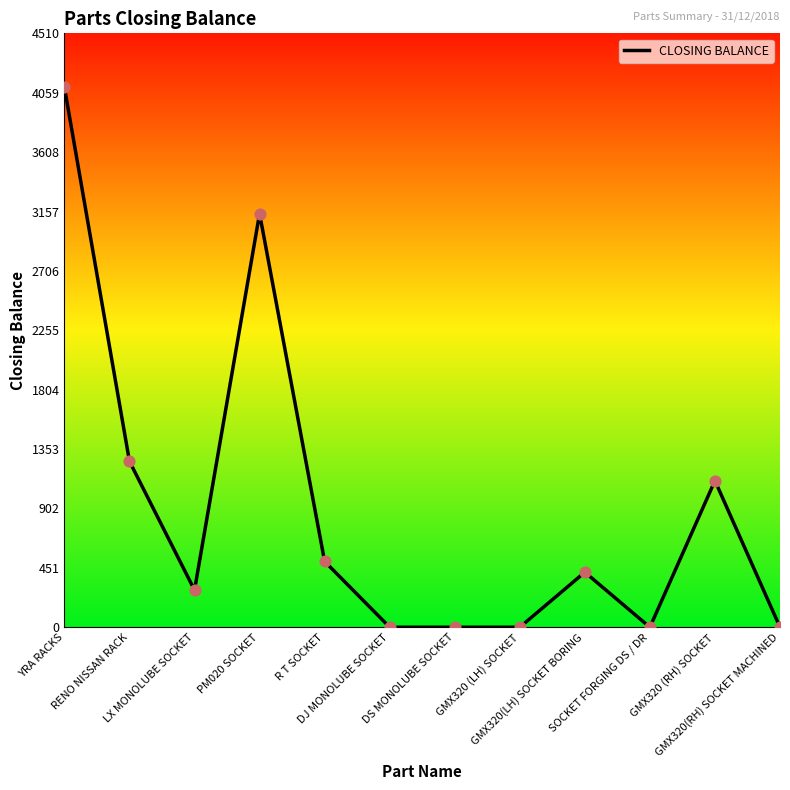

What is the change in value from RENO NISSAN RACK to GMX320(RH) SOCKET MACHINED?

-1260